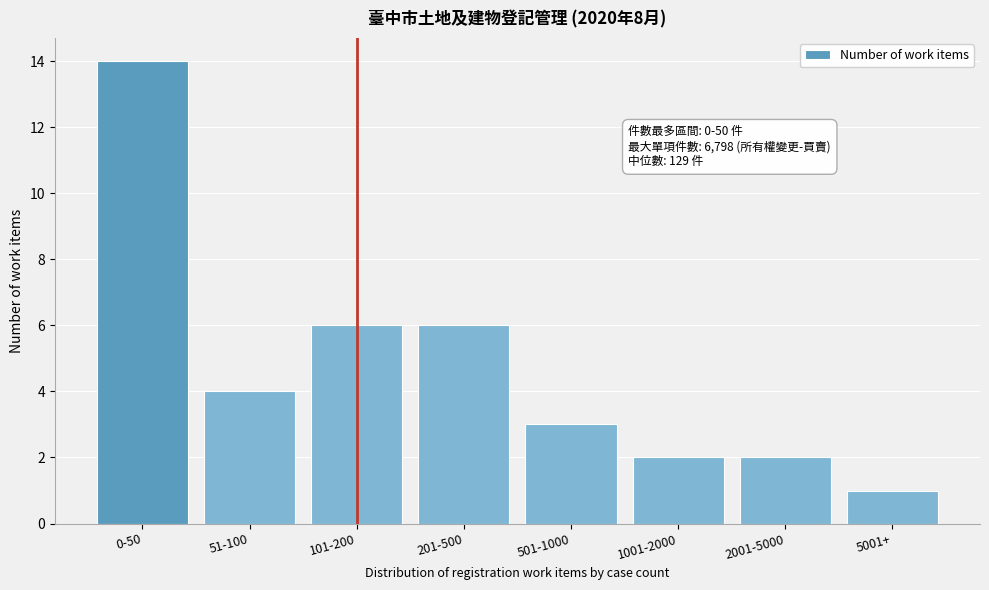

Reading left to right, extract all data points from this chart.

0-50=14	51-100=4	101-200=6	201-500=6	501-1000=3	1001-2000=2	2001-5000=2	5001+=1